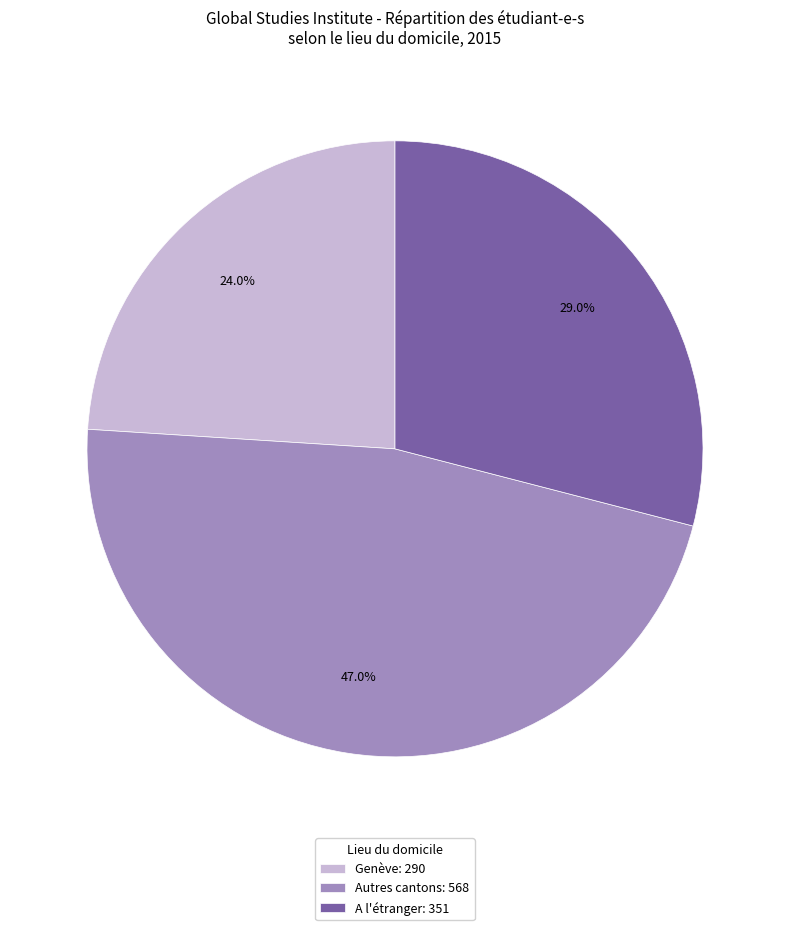

True or false: A l'étranger accounts for 16% of the total.

False